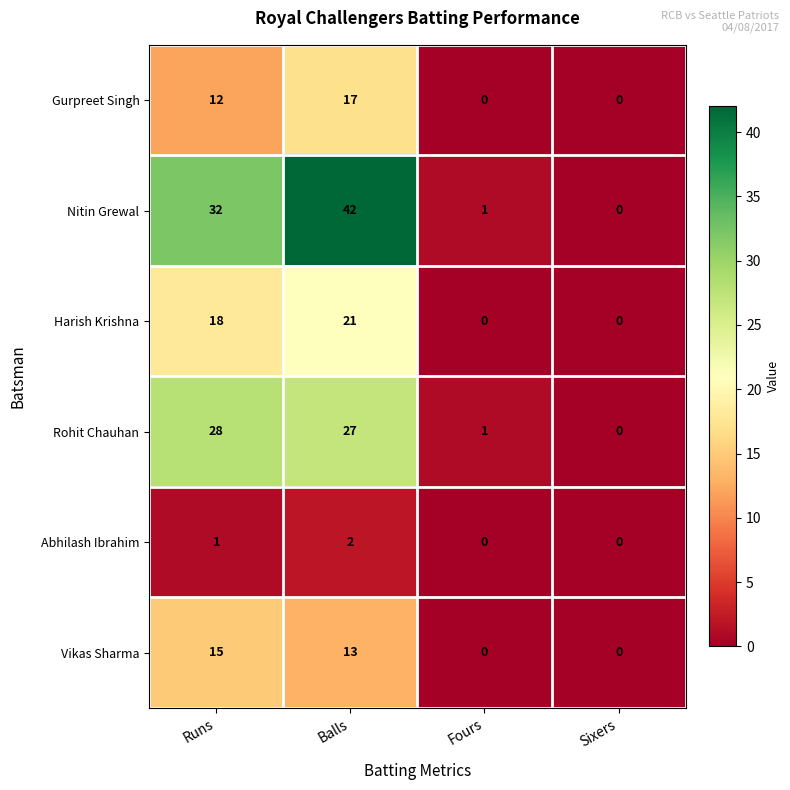

Between Runs and Fours, which series saw the biggest shift?

Nitin Grewal